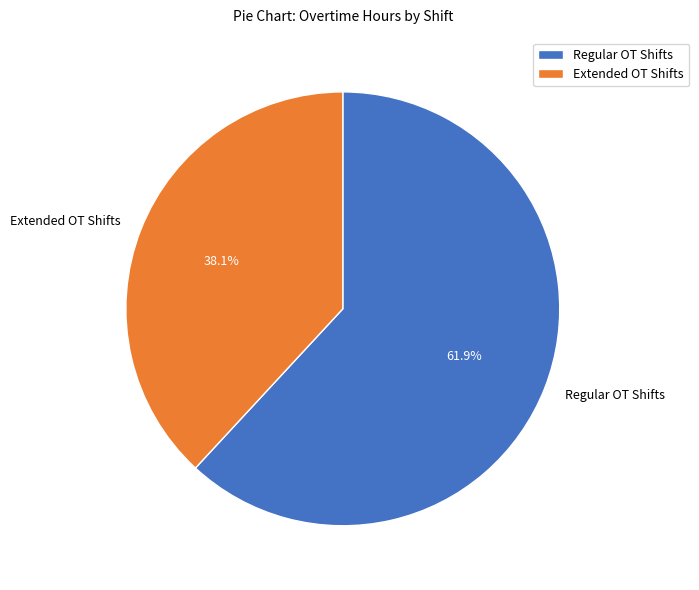

What is the total percentage of Extended OT Shifts and Regular OT Shifts?

100.0%